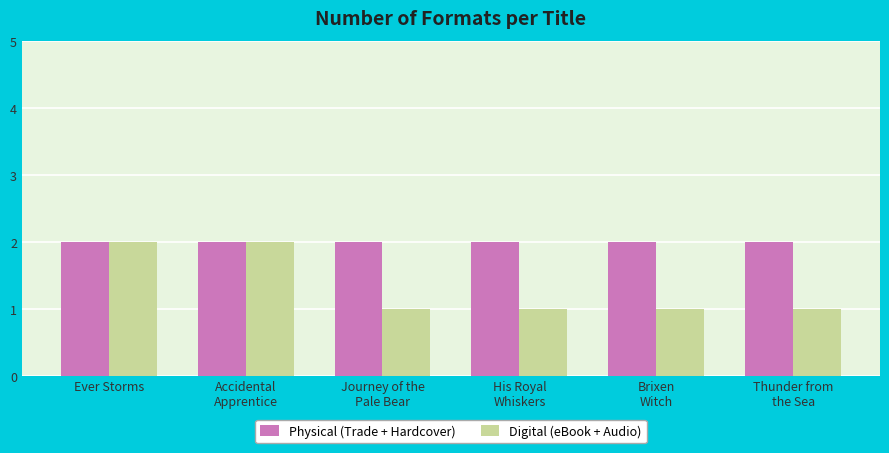

Reading left to right, what are all the values shown in this chart?

Physical (Trade + Hardcover): 2	2	2	2	2	2
Digital (eBook + Audio): 2	2	1	1	1	1